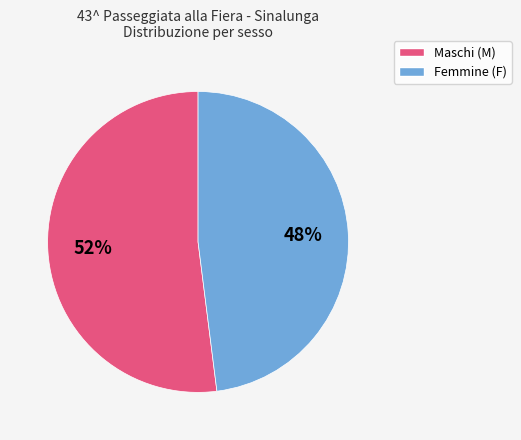

Does any single category account for the majority?

Yes